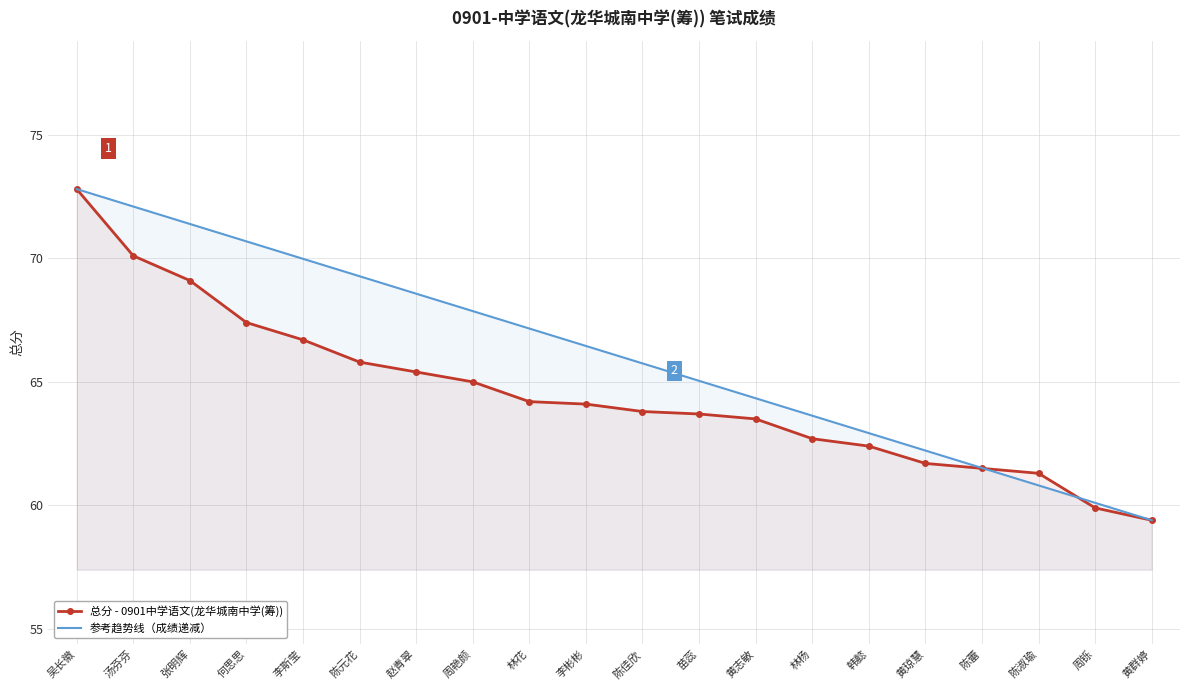

What position from the right is 林花?

12